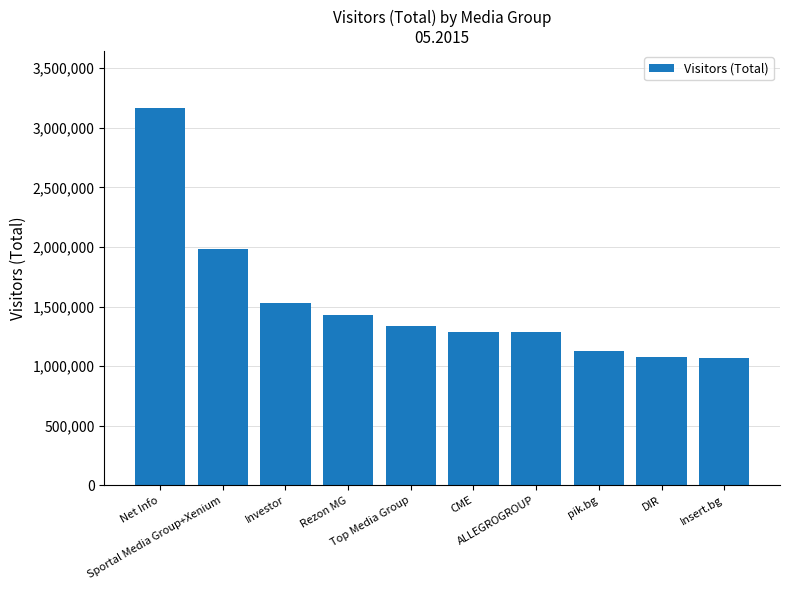

What is the label of the 9th bar from the right?

Sportal Media Group+Xenium